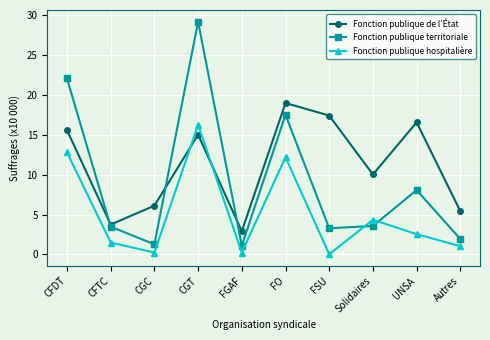

List the series in order of their peak value, highest first.

Fonction publique territoriale, Fonction publique de l’État, Fonction publique hospitalière